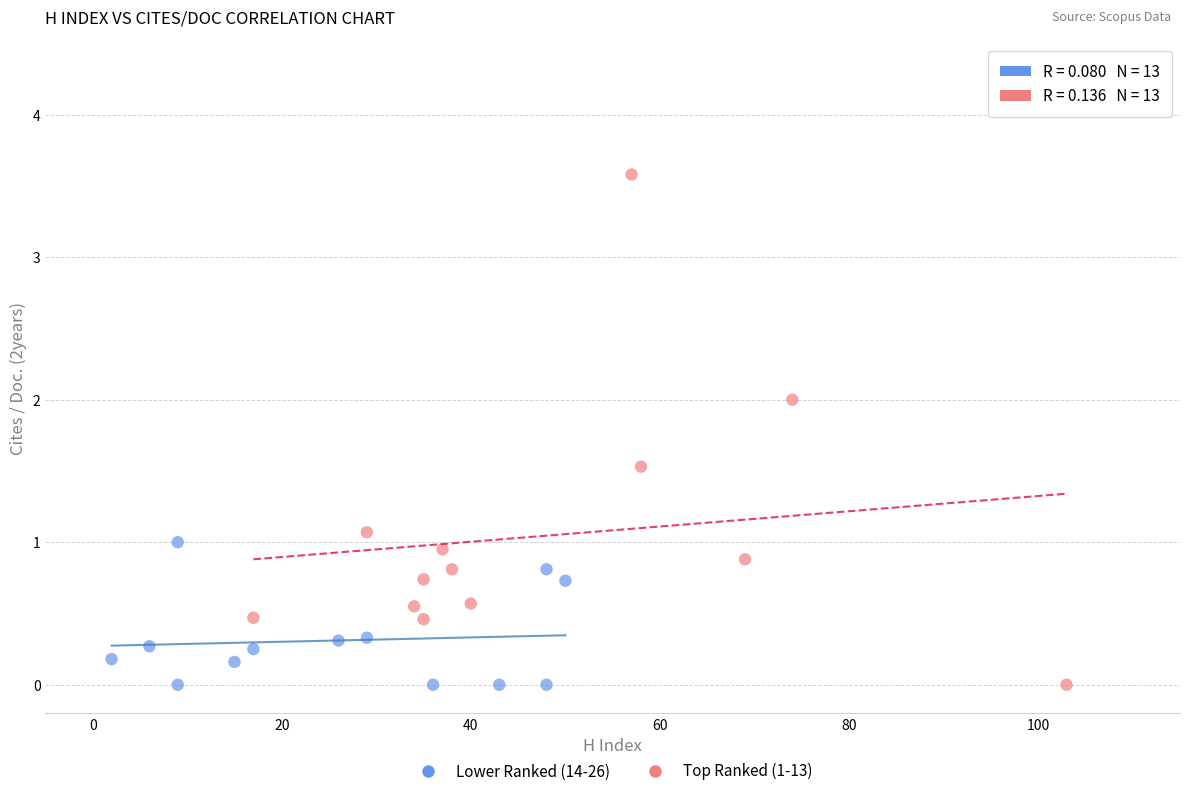

Which series has the largest Y range (max minus min)?

Top Ranked (1-13)